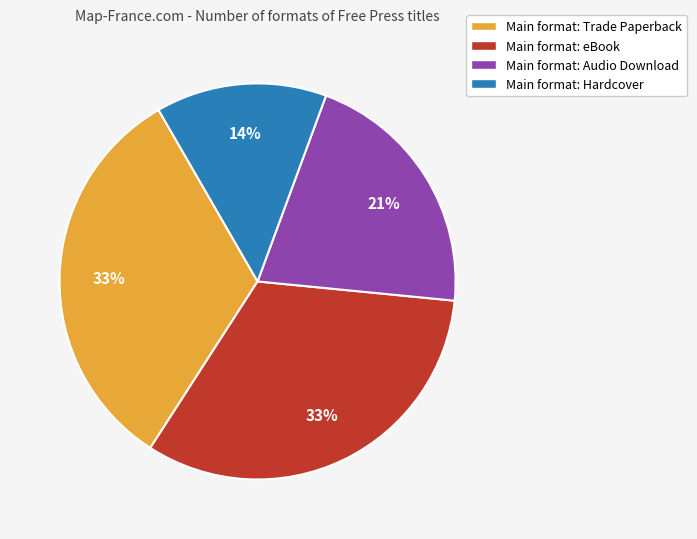

To the nearest percent, what is the average slice percentage?

25%